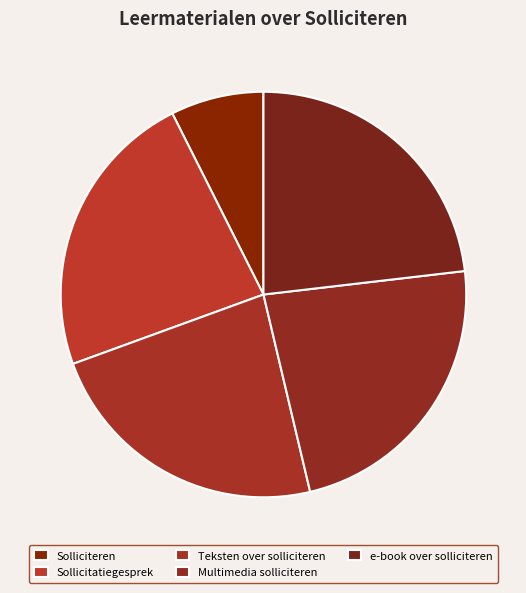

To the nearest percent, what is the average slice percentage?

20%